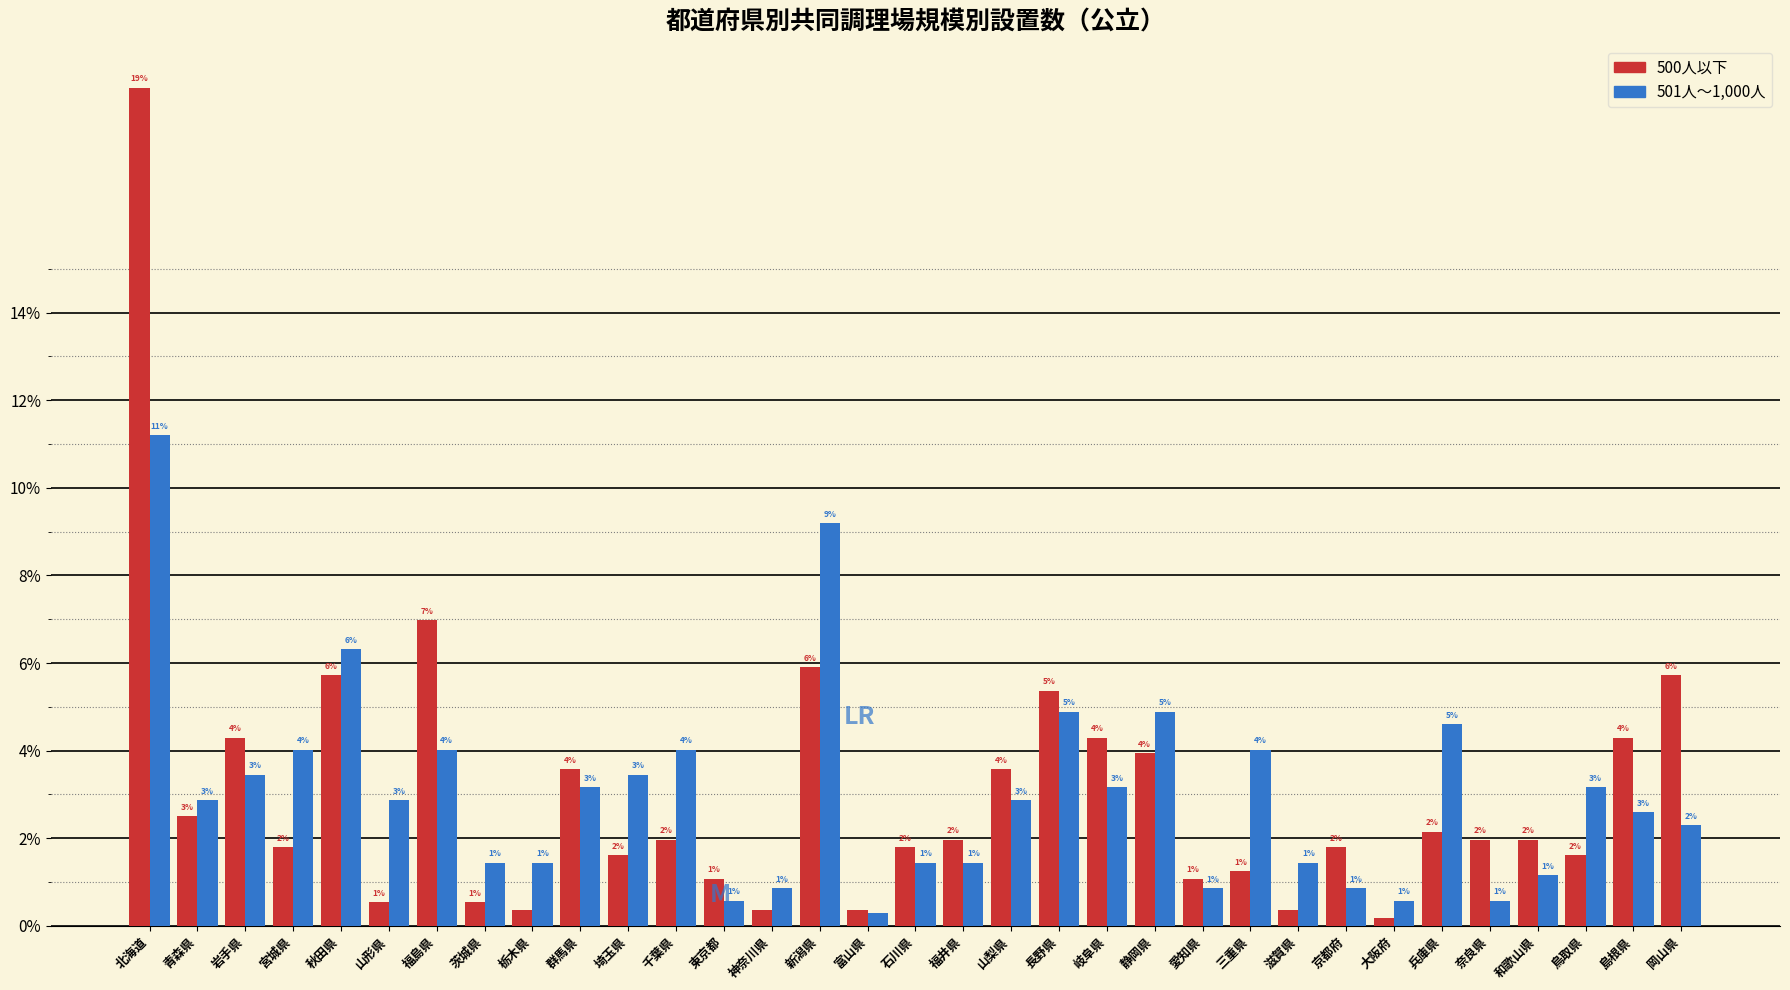

Are the bars horizontal?

No